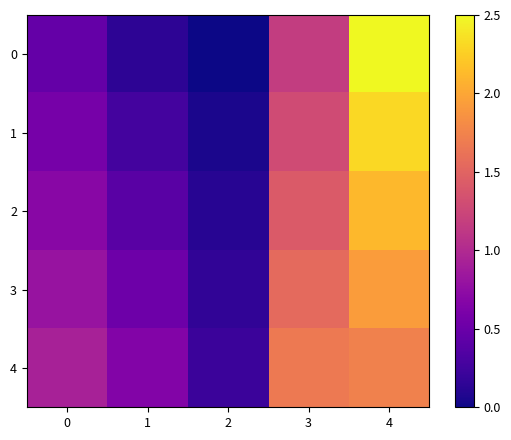

Which label corresponds to the smallest value in the chart?

2